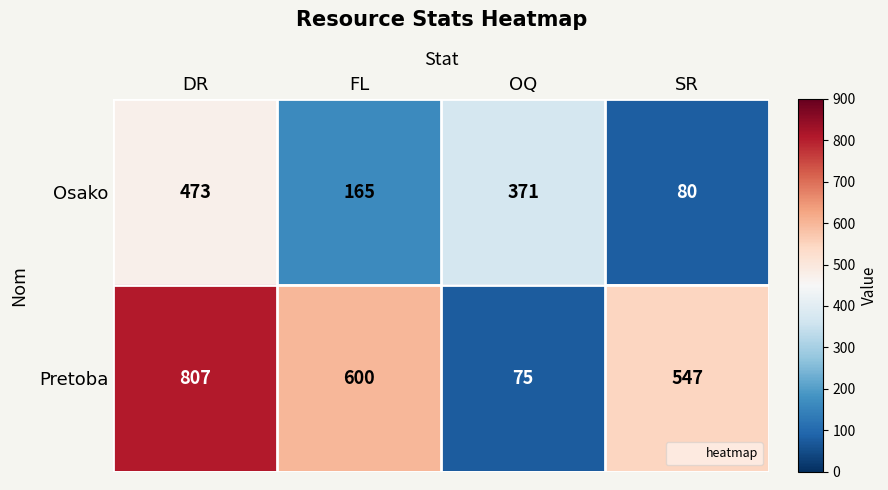

What is the spread (max minus min) of values at FL?

435